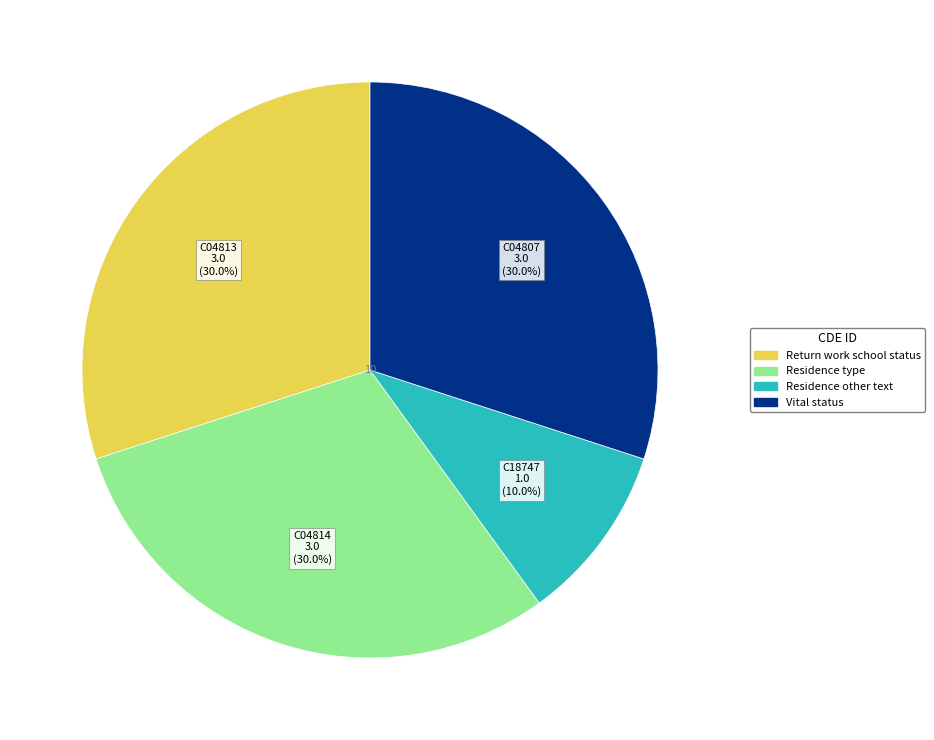

How many slices are in this pie chart?

4